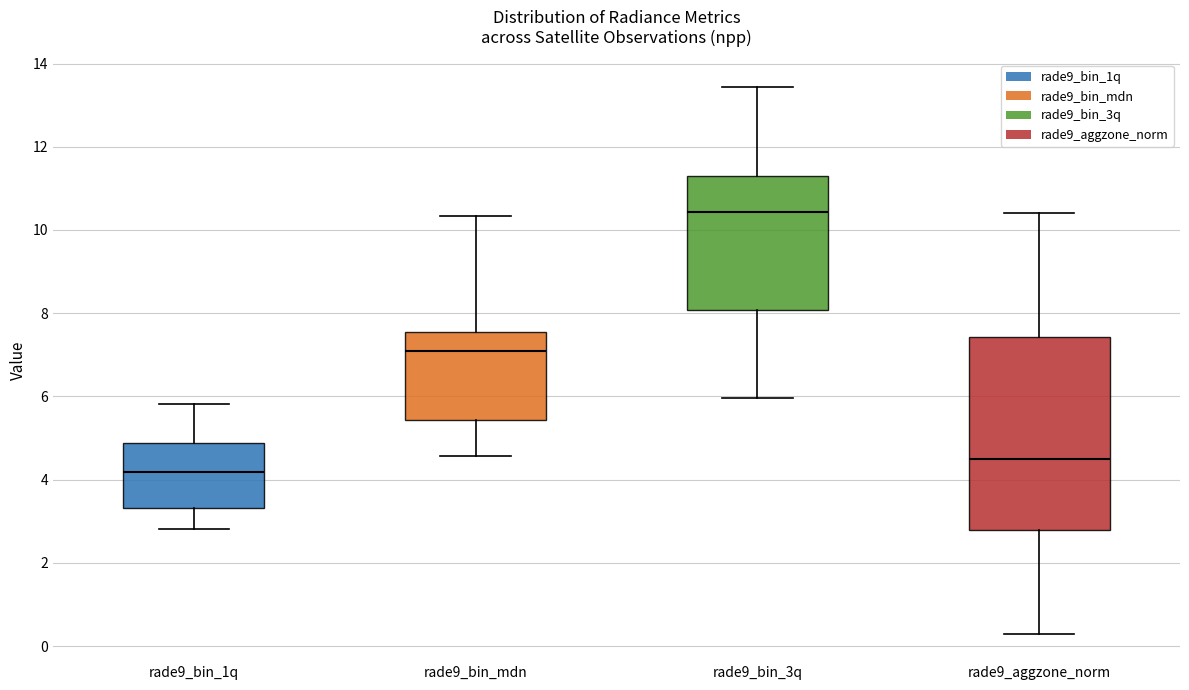

Reading left to right, transcribe this box plot: for each box, give where its median line is, the range the box spans, and where its two whiskers end, as read against the y-axis. The values are not printed on the chart, so give them approximately, as read against the axis.

rade9_bin_1q: median 4.2, box 3.4 to 4.8, whiskers 2.8 to 5.8
rade9_bin_mdn: median 7.0, box 5.4 to 7.6, whiskers 4.6 to 10.4
rade9_bin_3q: median 10.4, box 8.0 to 11.2, whiskers 6.0 to 13.4
rade9_aggzone_norm: median 4.4, box 2.8 to 7.4, whiskers 0.2 to 10.4